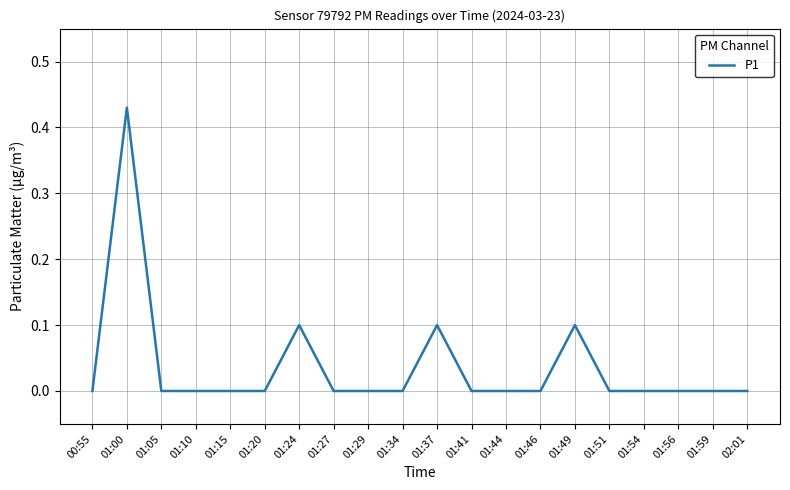

The chart shows a value of 0.2 at 01:51. True or false?

False